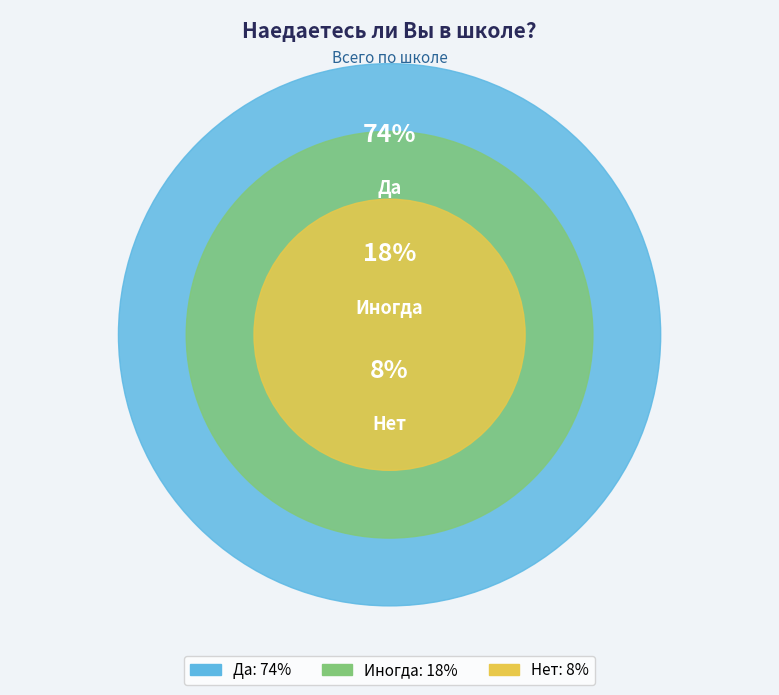

Does any single category account for the majority?

Yes